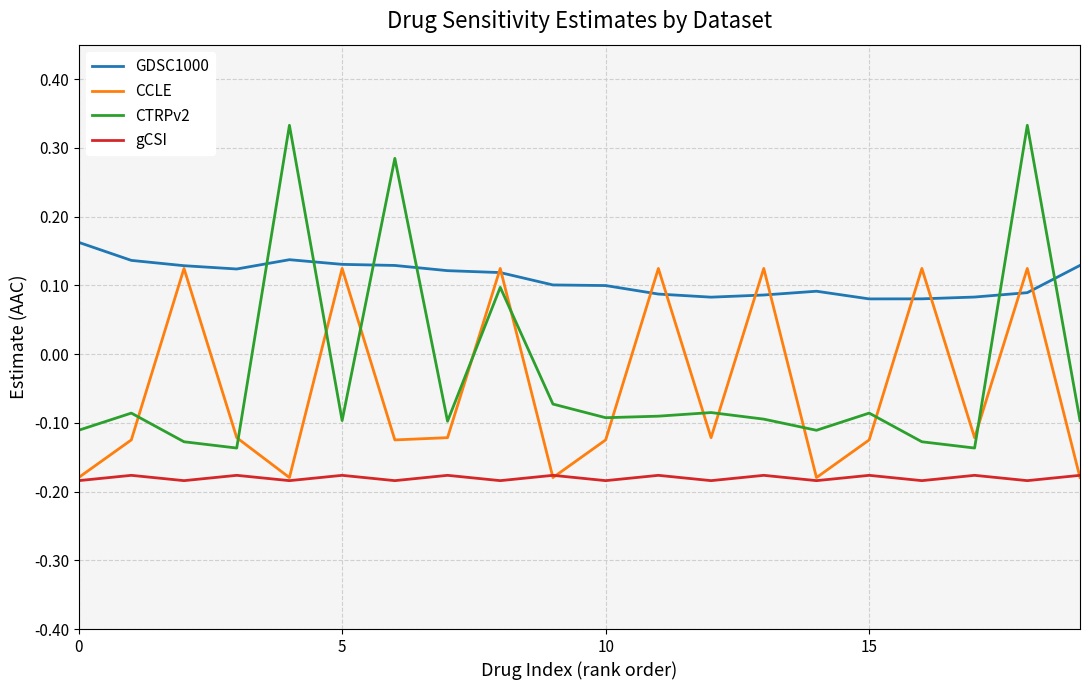

Rank the series by their maximum value, from highest to lowest.

CTRPv2, GDSC1000, CCLE, gCSI